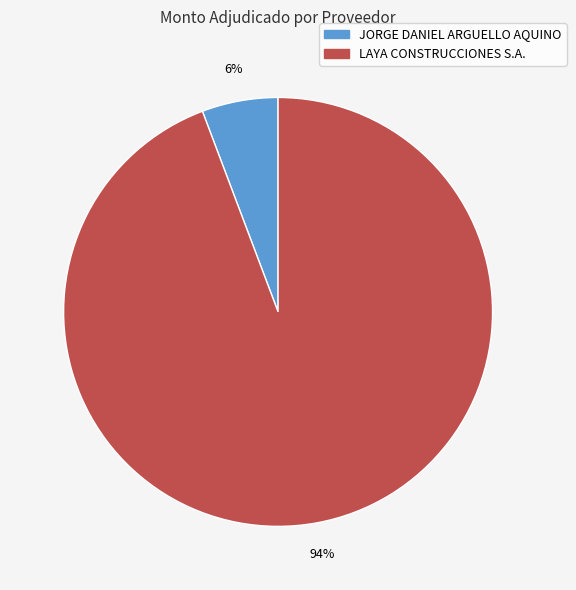

Is there any slice that represents more than half of the pie?

Yes